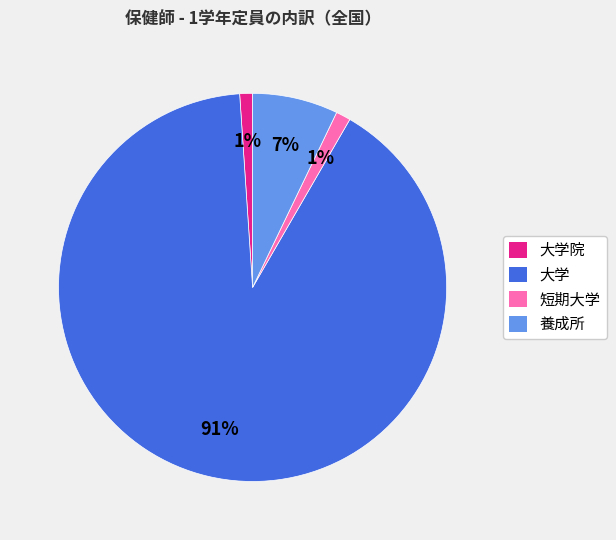

Which has a higher value, 大学院 or 大学?

大学